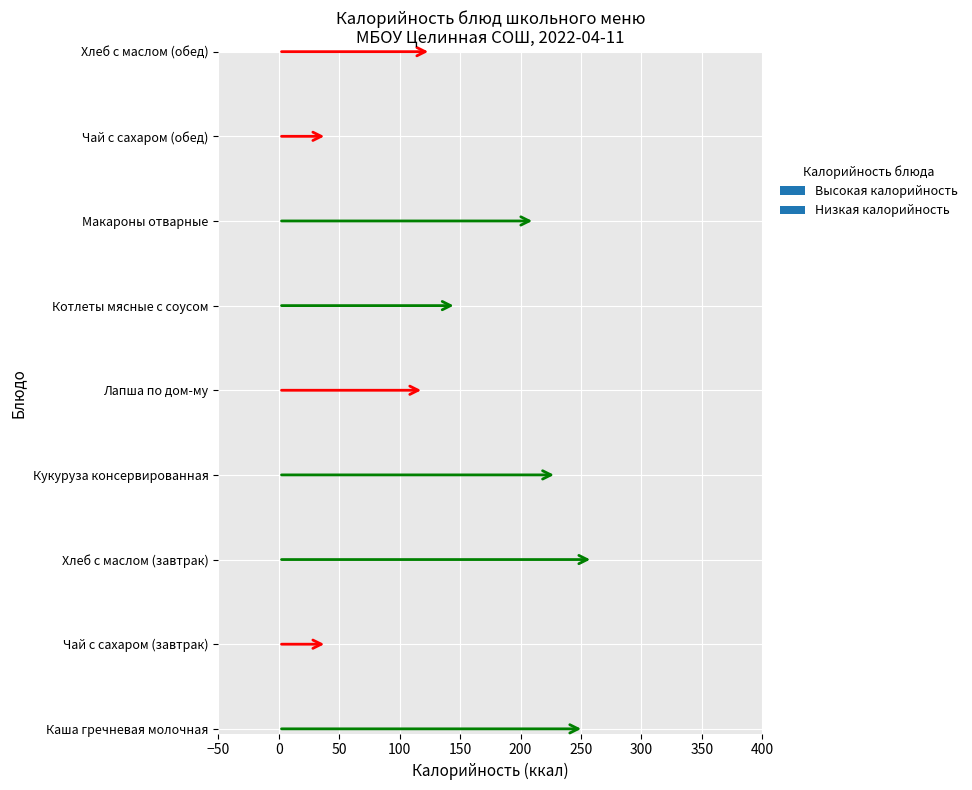

At how many categories does at least one series exceed 257?

1